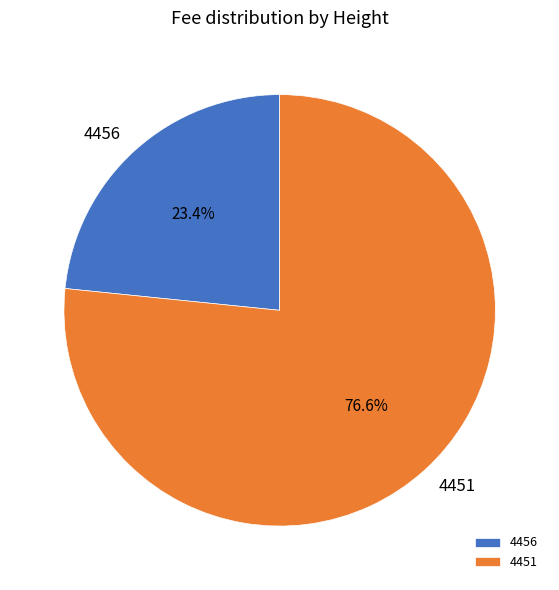

How many slices are in this pie chart?

2